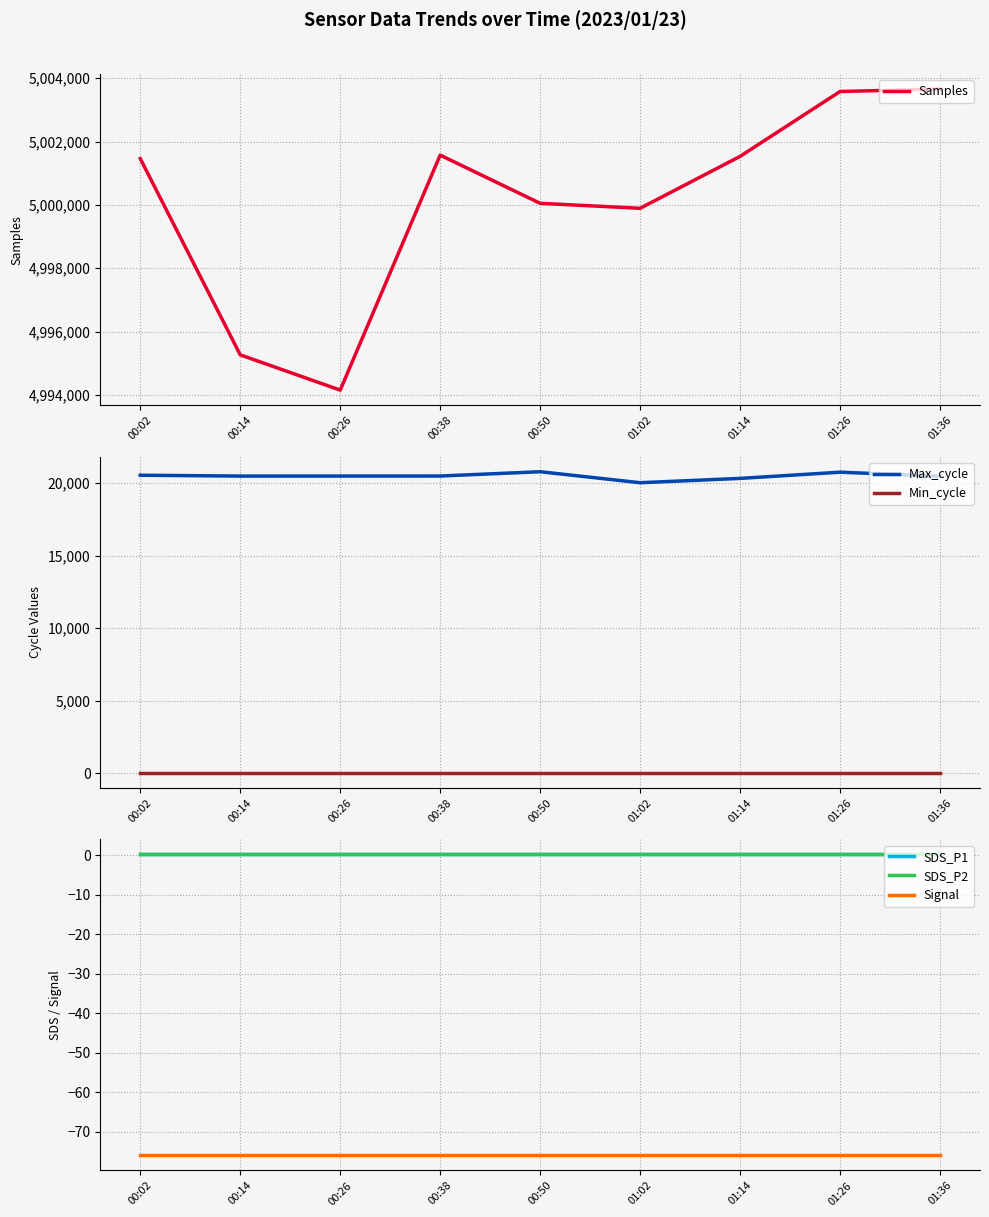

Which series changed the most between 01:26 and 01:36?

Max_cycle